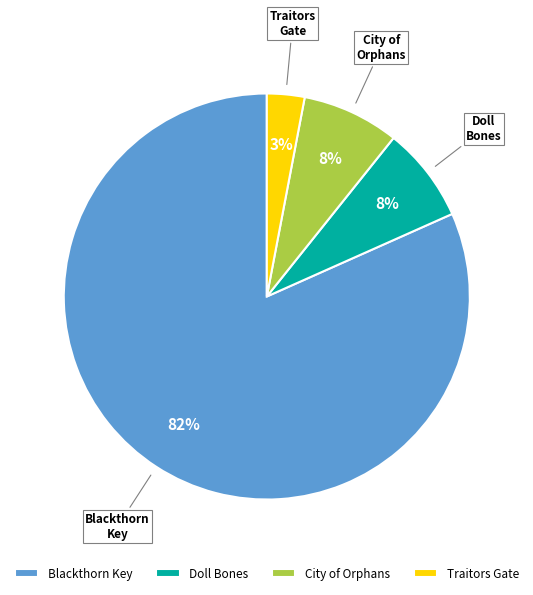

Count the number of slices in the pie.

4